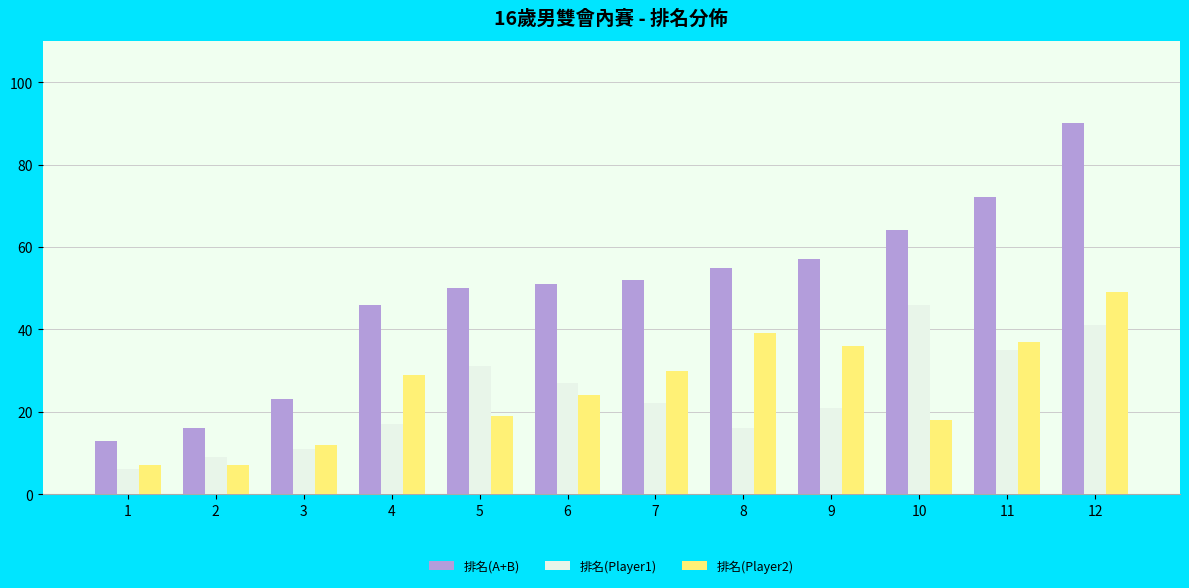

Which category has the highest value in the 排名(Player2) series?

12